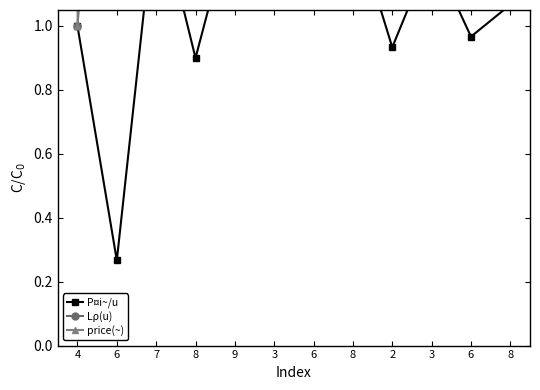

At which category is the sum across all series the highest?

2